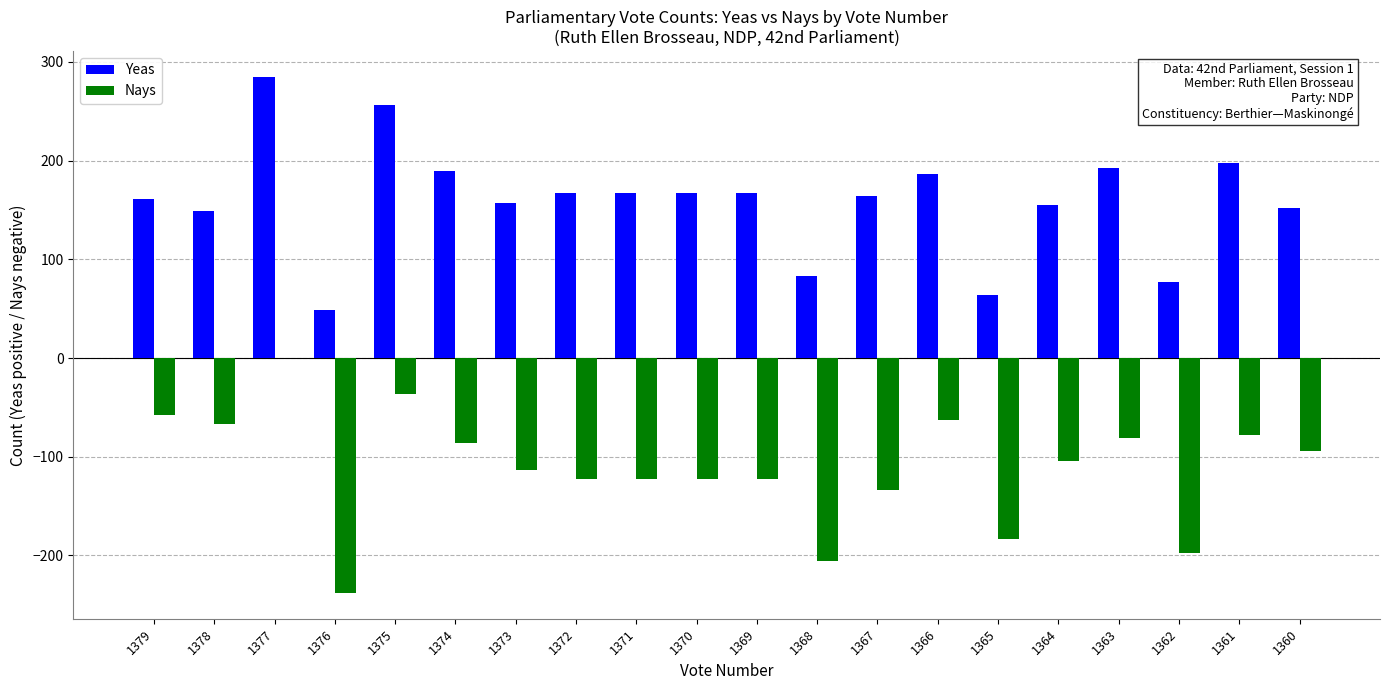

True or false: Yeas has a value of 198 at 1361.

True